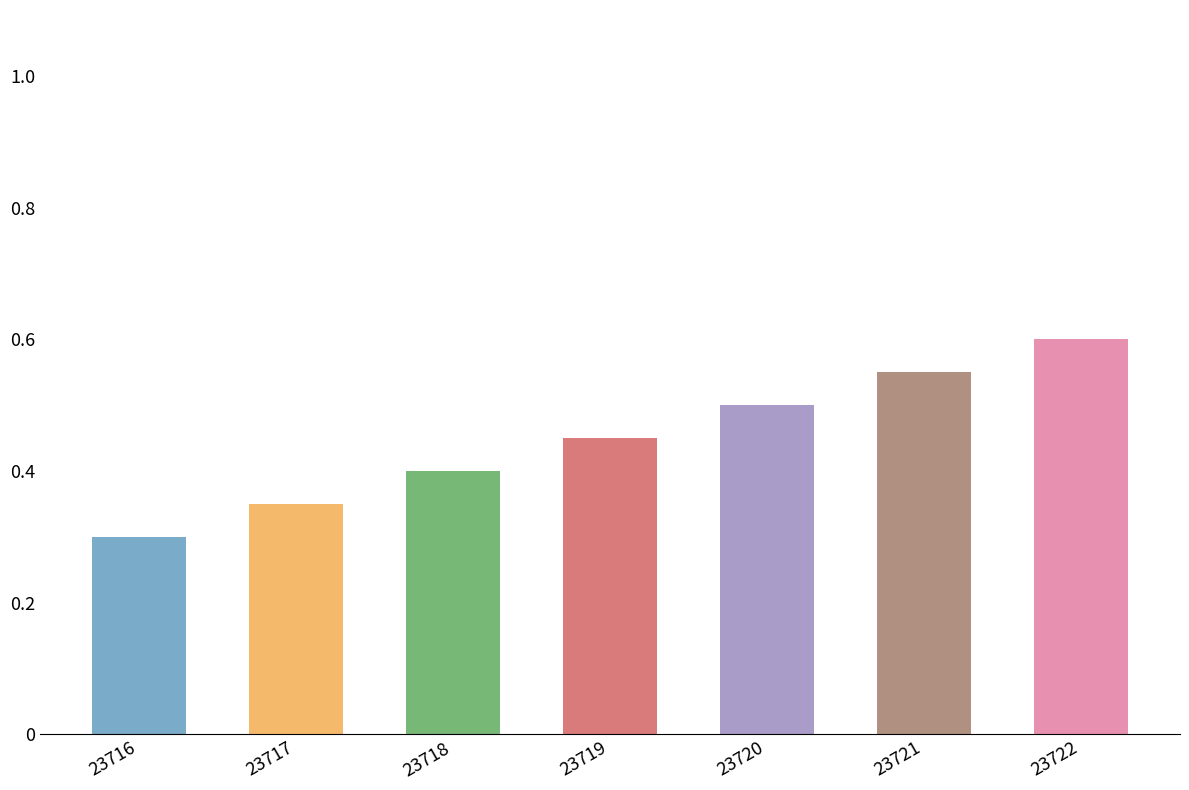

How many data points does each series have?

7